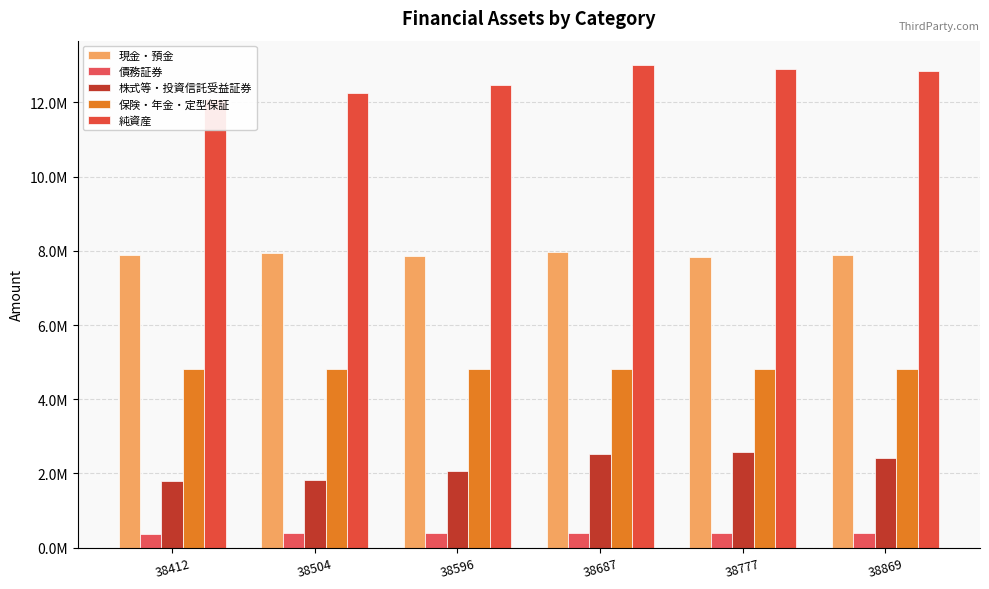

Which label corresponds to the smallest value in the chart?

38412